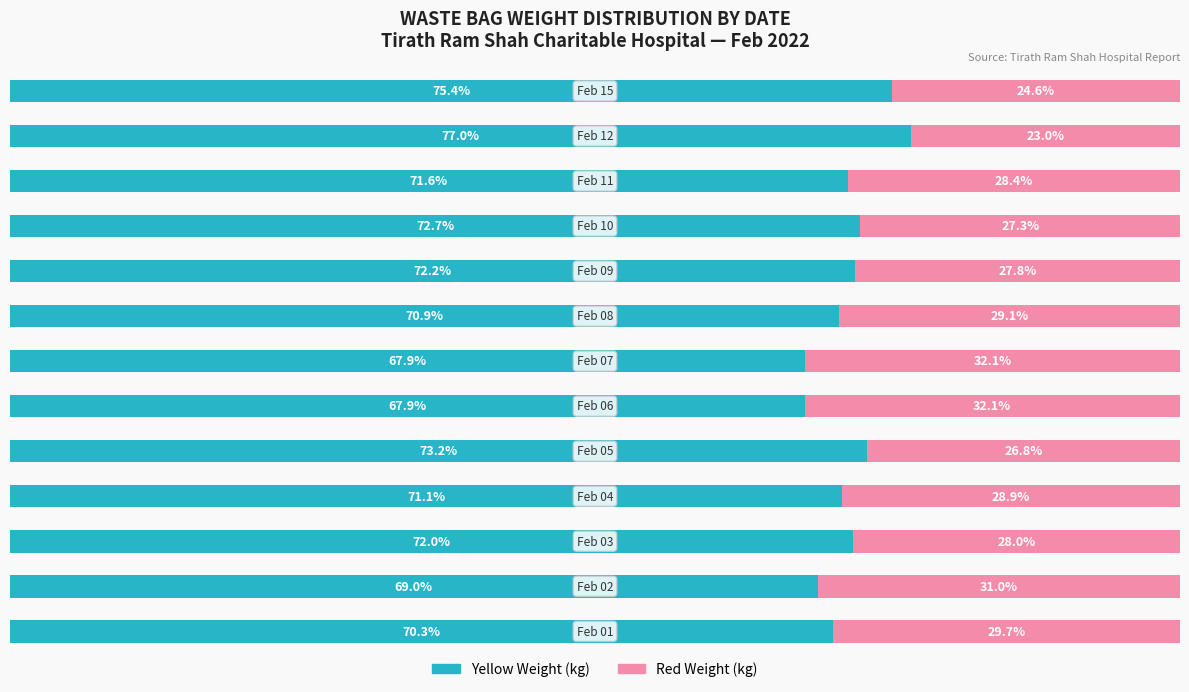

What is the difference between the second highest and minimum values in the Yellow Weight (kg) series?

7.5